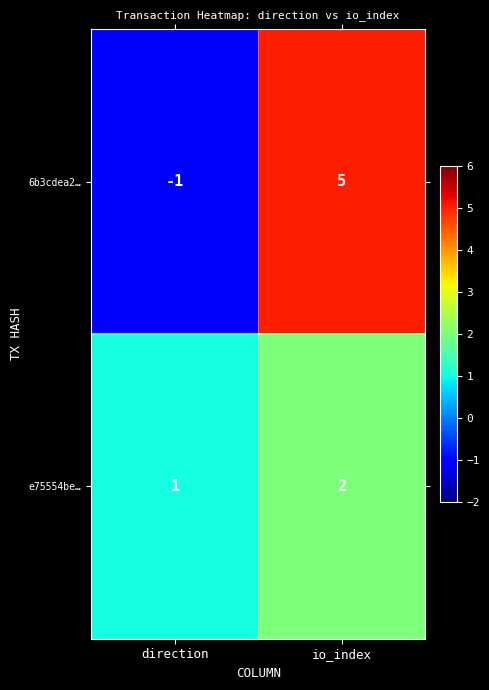

Rank the series by their average value, from highest to lowest.

6b3cdea2…, e75554be…